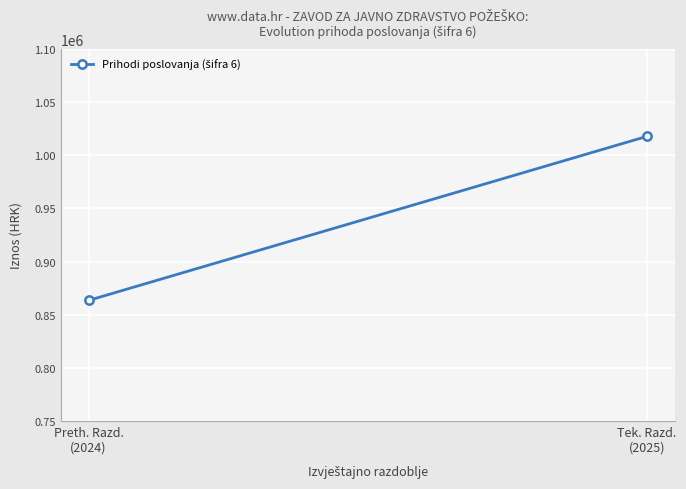

Reading right to left, extract all data points from this chart.

Tek. Razd.
(2025)=1017929.2	Preth. Razd.
(2024)=863499.7